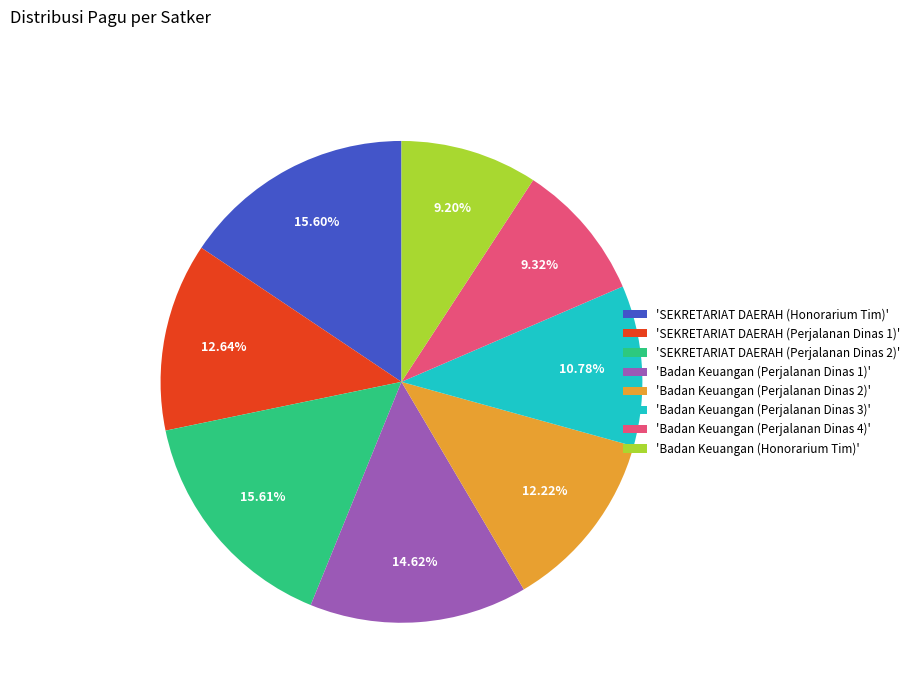

Do 'SEKRETARIAT DAERAH (Perjalanan Dinas 2)' and 'SEKRETARIAT DAERAH (Honorarium Tim)' together represent more than half of the pie?

No